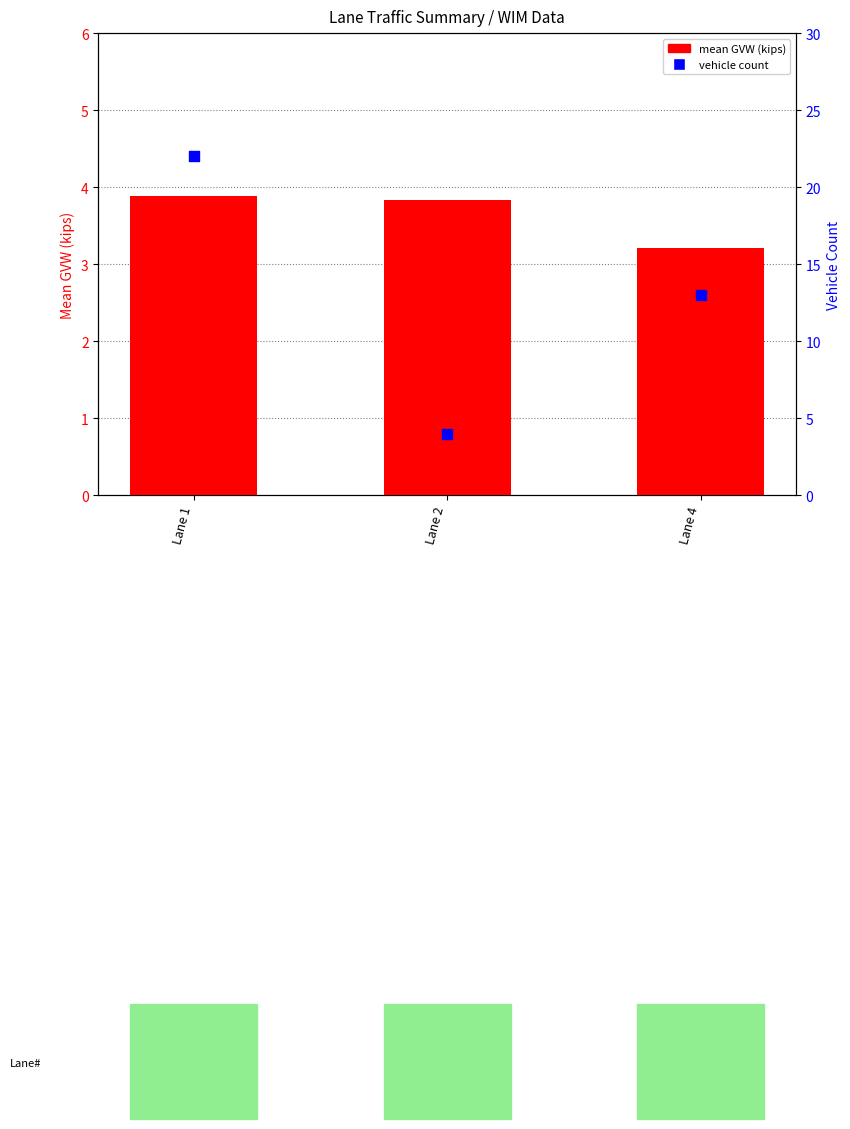

Which series reaches the minimum Y coordinate?

mean GVW (kips)